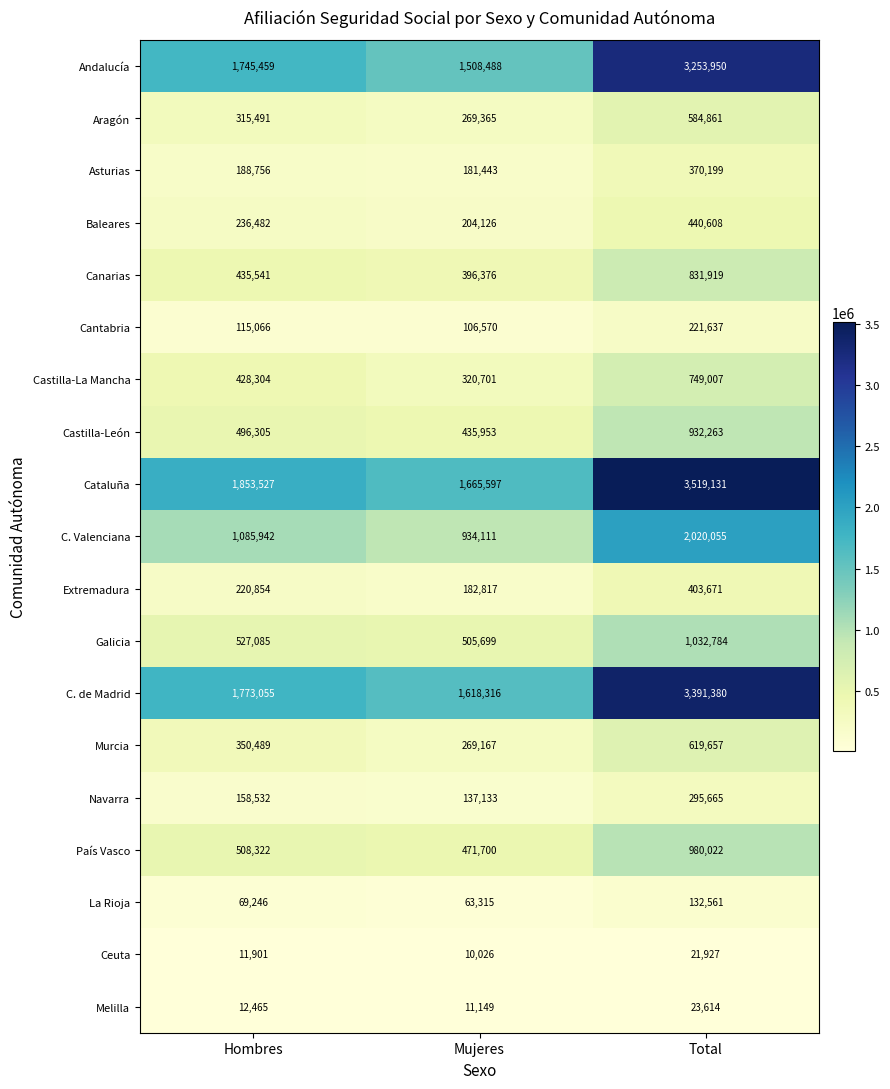

Between Mujeres and Total, which series saw the biggest shift?

Cataluña